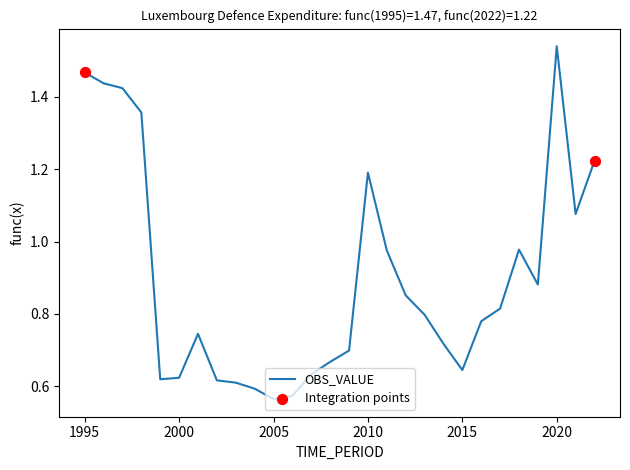

Does the chart have visible grid lines?

No